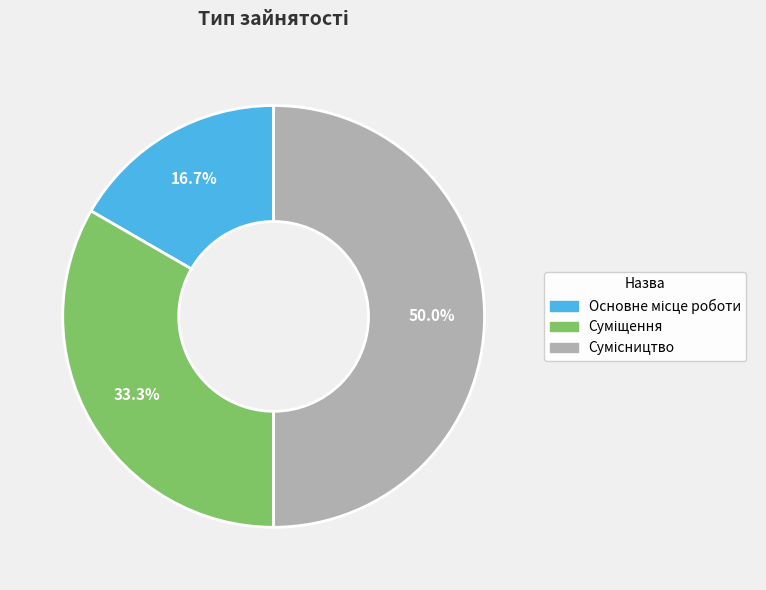

True or false: Основне місце роботи accounts for 17% of the total.

True